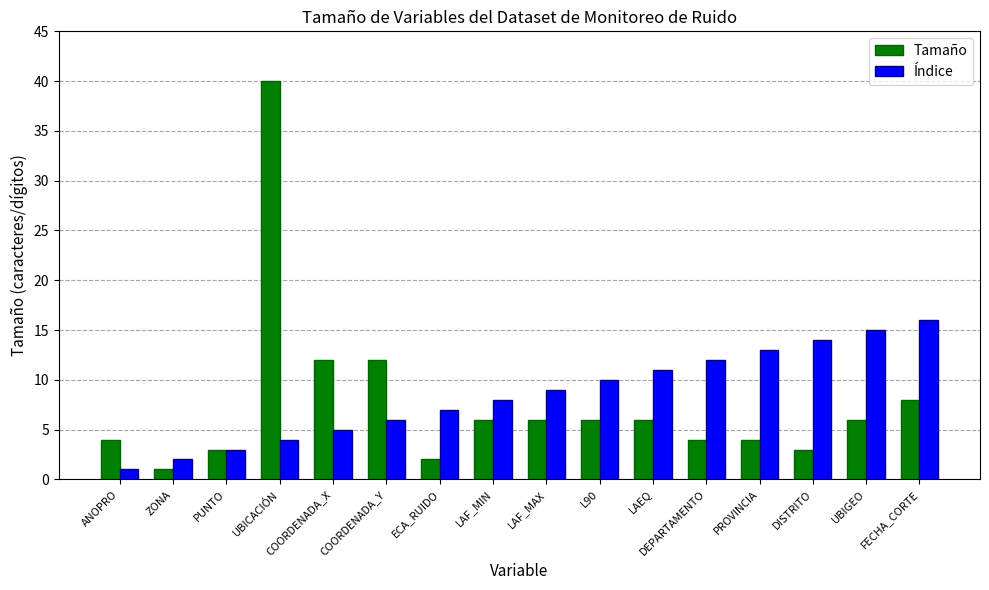

The Índice series shows 3 at PUNTO. True or false?

True